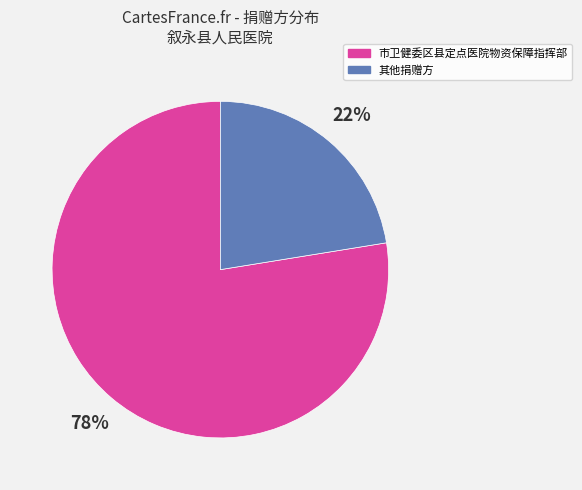

How many slices are in this pie chart?

2